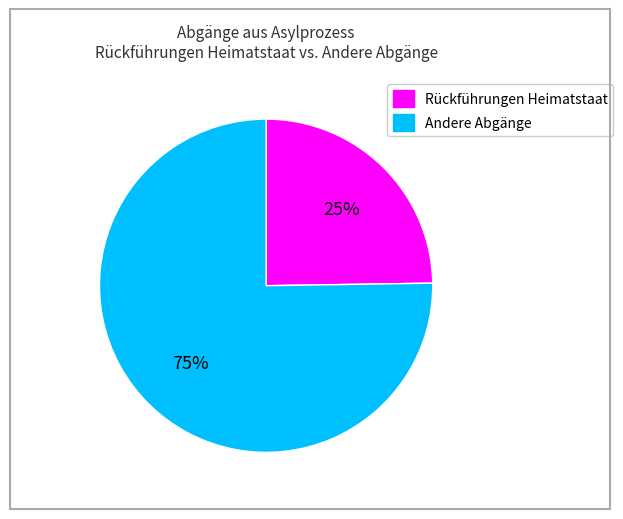

Is there any slice that represents more than half of the pie?

Yes